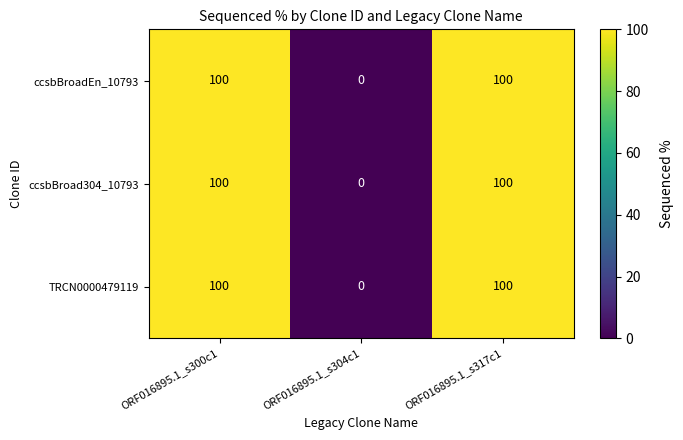

The ccsbBroadEn_10793 series shows 68 at ORF016895.1_s317c1. True or false?

False